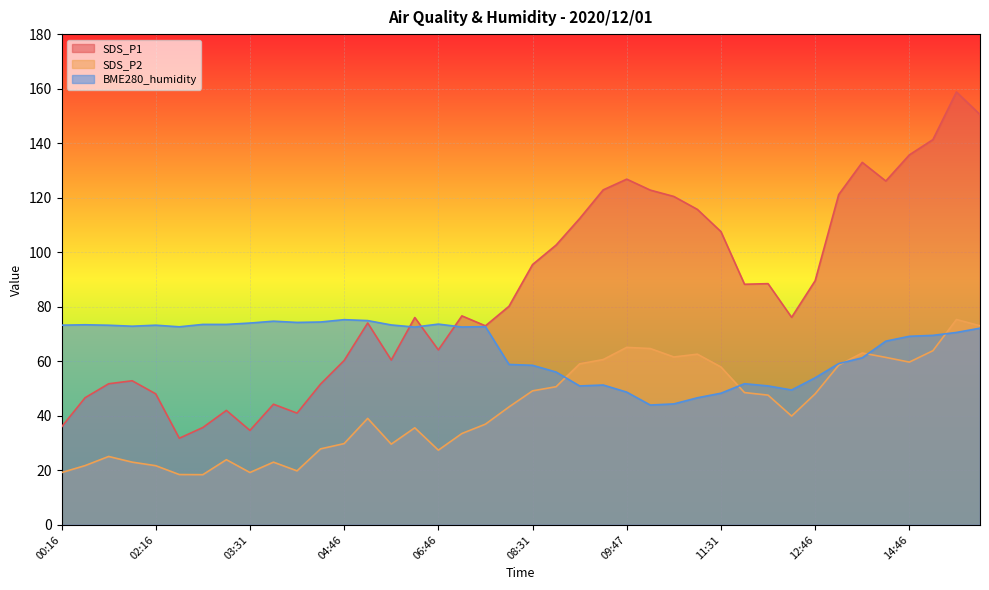

What is the difference between the maximum and minimum values in the BME280_humidity series?

31.3